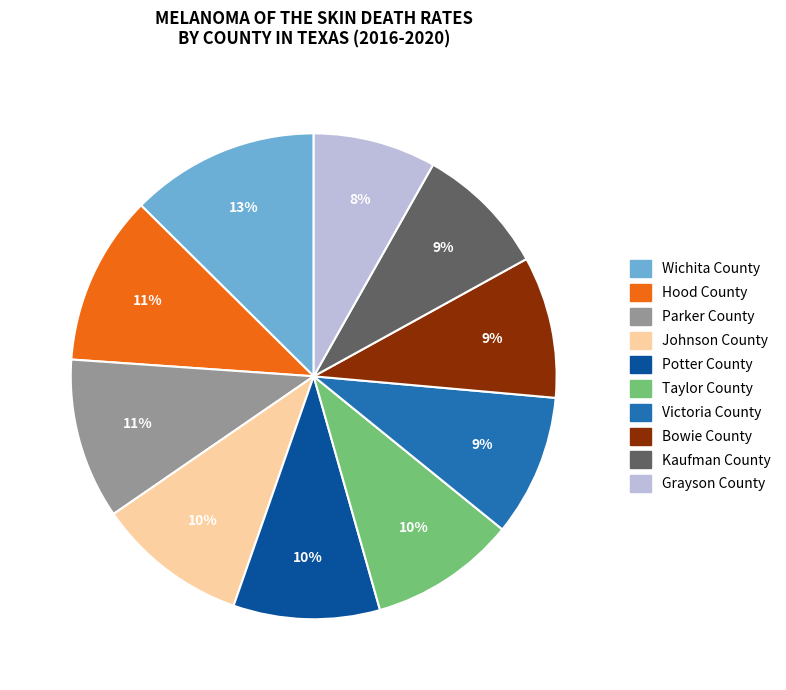

Which category has the biggest portion of the pie?

Wichita County